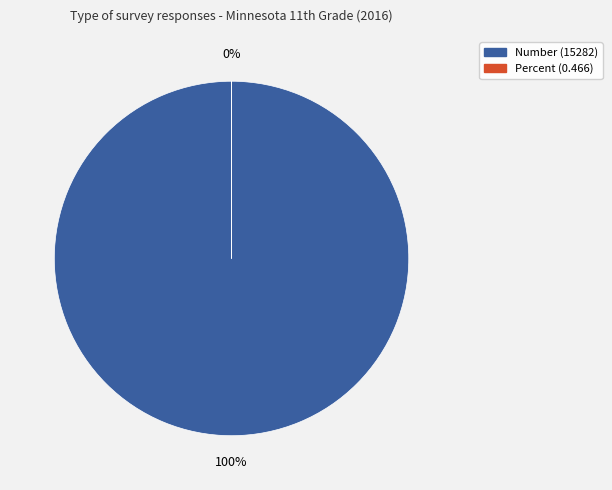

Which slice represents more than half of the pie?

Number